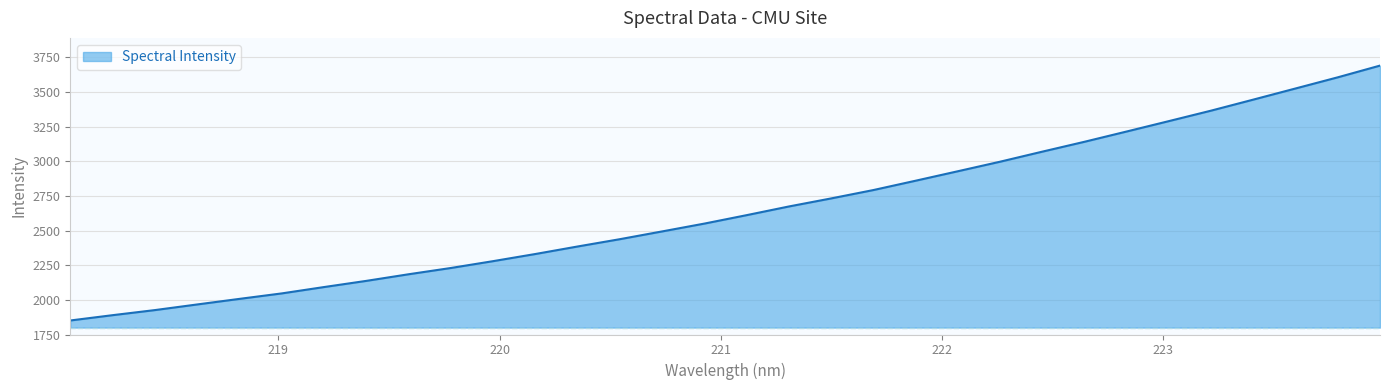

How many values are below 2611?

16